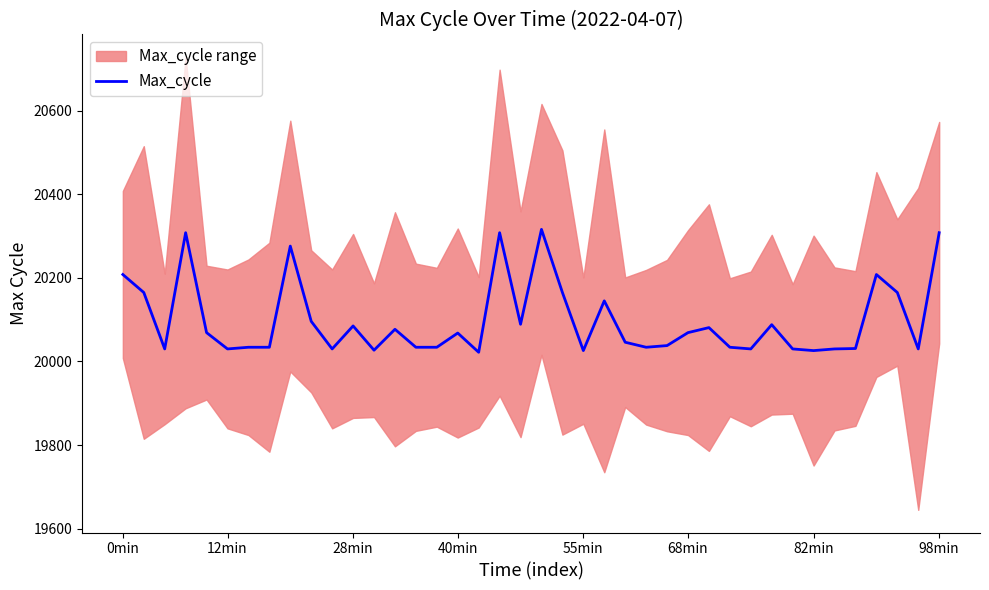

Is it true that Max_cycle equals 20308 at 98min?

True